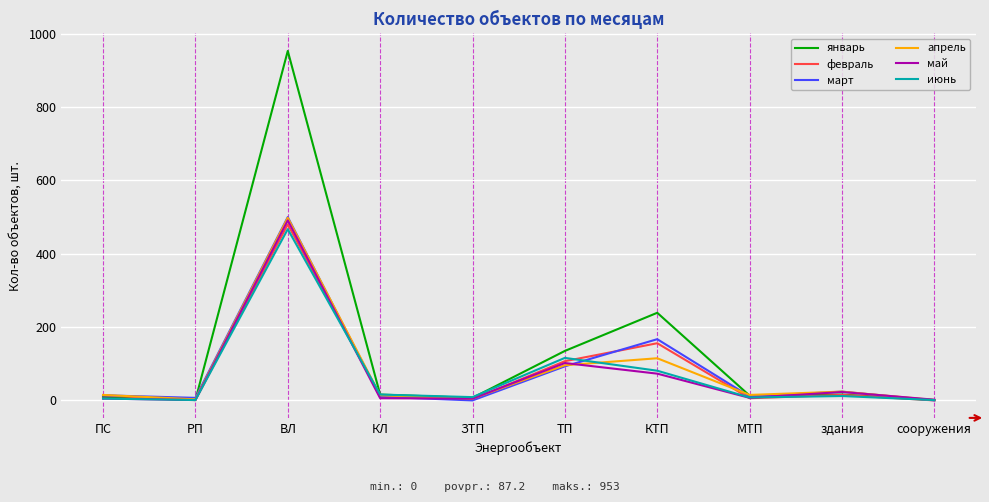

True or false: февраль and апрель cross at least once.

True